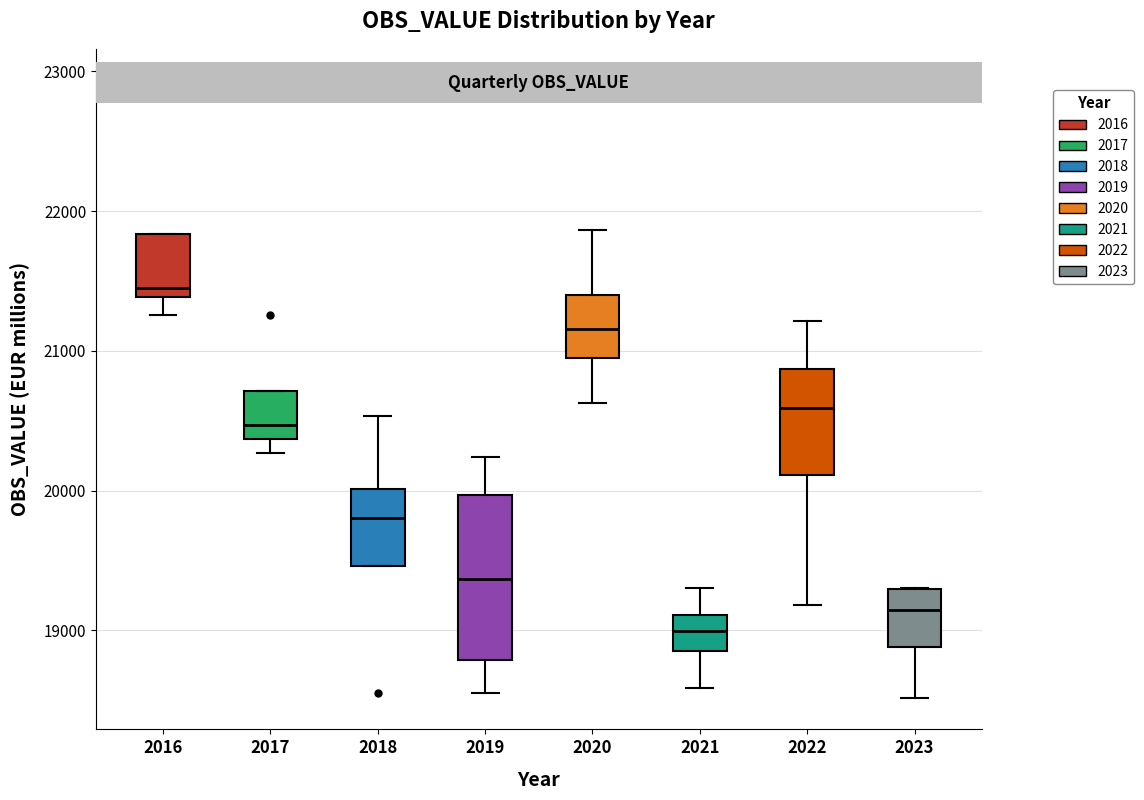

Comparing the boxes themselves (not the whiskers), which one is the tallest?

2019